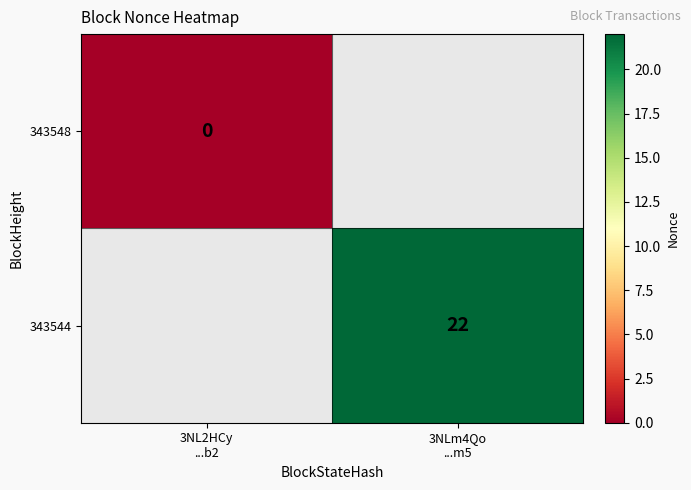

At how many categories does at least one series exceed 13?

1